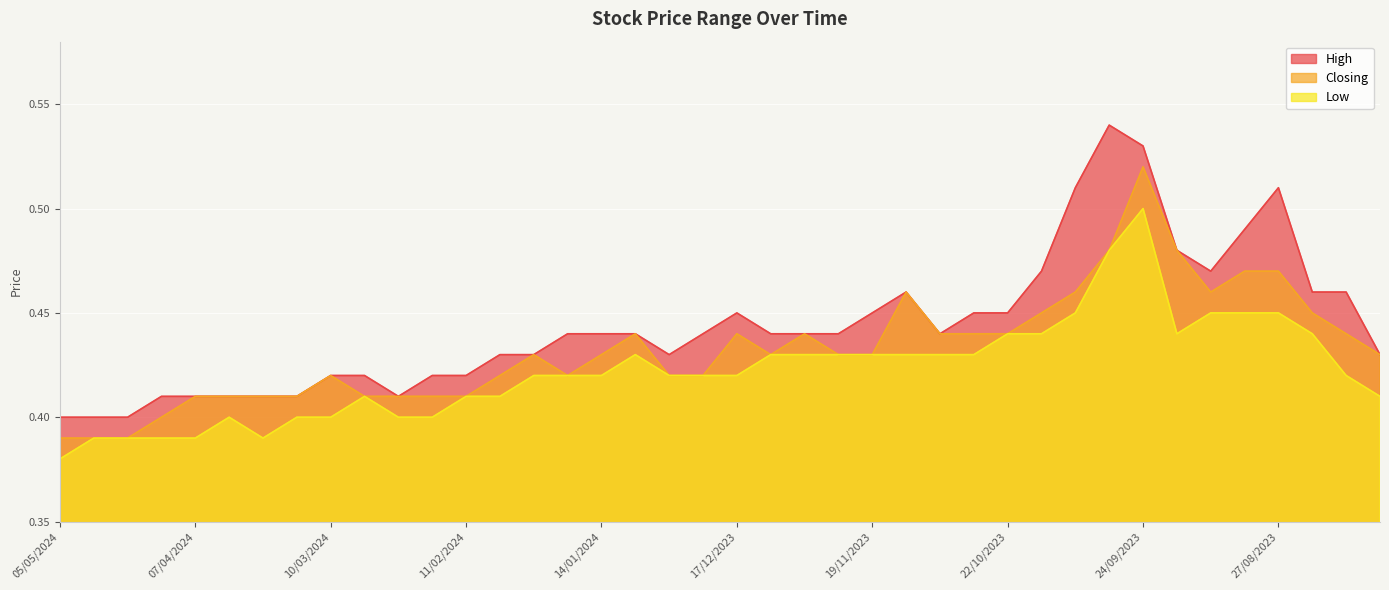

Reading left to right, list all the values displayed in this chart.

High: 05/05/2024=0.4	28/04/2024=0.4	21/04/2024=0.4	14/04/2024=0.4	07/04/2024=0.4	31/03/2024=0.4	24/03/2024=0.4	17/03/2024=0.4	10/03/2024=0.4	03/03/2024=0.4	25/02/2024=0.4	18/02/2024=0.4	11/02/2024=0.4	04/02/2024=0.4	28/01/2024=0.4	21/01/2024=0.4	14/01/2024=0.4	07/01/2024=0.4	31/12/2023=0.4	24/12/2023=0.4	17/12/2023=0.5	10/12/2023=0.4	03/12/2023=0.4	26/11/2023=0.4	19/11/2023=0.5	12/11/2023=0.5	05/11/2023=0.4	29/10/2023=0.5	22/10/2023=0.5	15/10/2023=0.5	08/10/2023=0.5	01/10/2023=0.5	24/09/2023=0.5	17/09/2023=0.5	10/09/2023=0.5	03/09/2023=0.5	27/08/2023=0.5	20/08/2023=0.5	13/08/2023=0.5	06/08/2023=0.4
Closing: 05/05/2024=0.4	28/04/2024=0.4	21/04/2024=0.4	14/04/2024=0.4	07/04/2024=0.4	31/03/2024=0.4	24/03/2024=0.4	17/03/2024=0.4	10/03/2024=0.4	03/03/2024=0.4	25/02/2024=0.4	18/02/2024=0.4	11/02/2024=0.4	04/02/2024=0.4	28/01/2024=0.4	21/01/2024=0.4	14/01/2024=0.4	07/01/2024=0.4	31/12/2023=0.4	24/12/2023=0.4	17/12/2023=0.4	10/12/2023=0.4	03/12/2023=0.4	26/11/2023=0.4	19/11/2023=0.4	12/11/2023=0.5	05/11/2023=0.4	29/10/2023=0.4	22/10/2023=0.4	15/10/2023=0.5	08/10/2023=0.5	01/10/2023=0.5	24/09/2023=0.5	17/09/2023=0.5	10/09/2023=0.5	03/09/2023=0.5	27/08/2023=0.5	20/08/2023=0.5	13/08/2023=0.4	06/08/2023=0.4
Low: 05/05/2024=0.4	28/04/2024=0.4	21/04/2024=0.4	14/04/2024=0.4	07/04/2024=0.4	31/03/2024=0.4	24/03/2024=0.4	17/03/2024=0.4	10/03/2024=0.4	03/03/2024=0.4	25/02/2024=0.4	18/02/2024=0.4	11/02/2024=0.4	04/02/2024=0.4	28/01/2024=0.4	21/01/2024=0.4	14/01/2024=0.4	07/01/2024=0.4	31/12/2023=0.4	24/12/2023=0.4	17/12/2023=0.4	10/12/2023=0.4	03/12/2023=0.4	26/11/2023=0.4	19/11/2023=0.4	12/11/2023=0.4	05/11/2023=0.4	29/10/2023=0.4	22/10/2023=0.4	15/10/2023=0.4	08/10/2023=0.5	01/10/2023=0.5	24/09/2023=0.5	17/09/2023=0.4	10/09/2023=0.5	03/09/2023=0.5	27/08/2023=0.5	20/08/2023=0.4	13/08/2023=0.4	06/08/2023=0.4